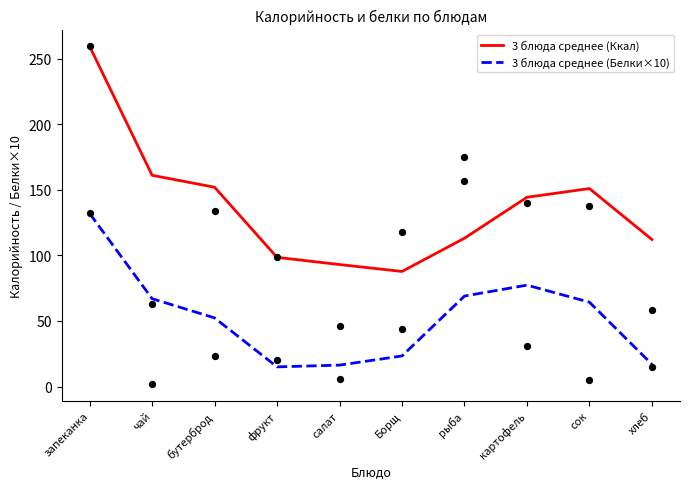

Which series reaches the maximum Y coordinate?

3 блюда среднее (Ккал)